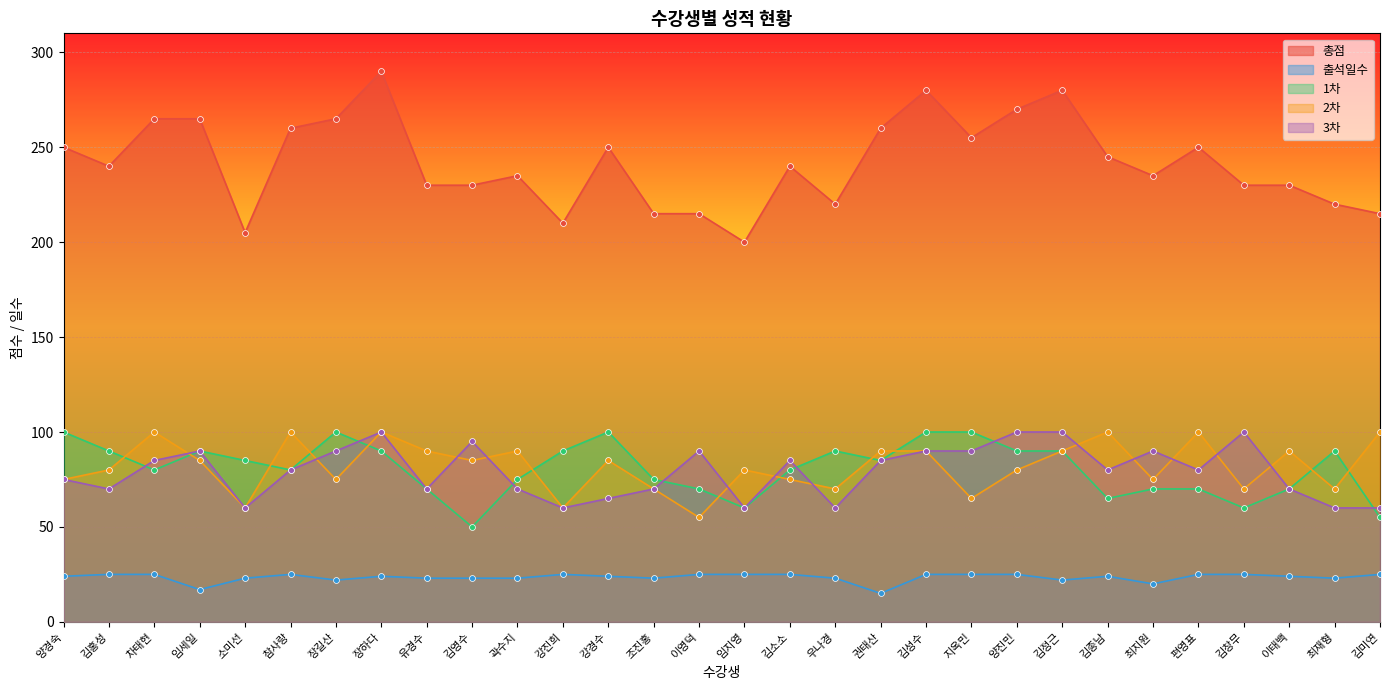

What is the total value across all series at 김성수?

585